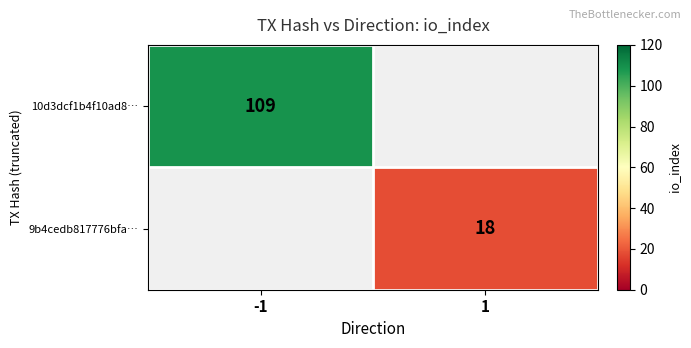

The value of 9b4cedb817776bfa… at 1 is 9. True or false?

False